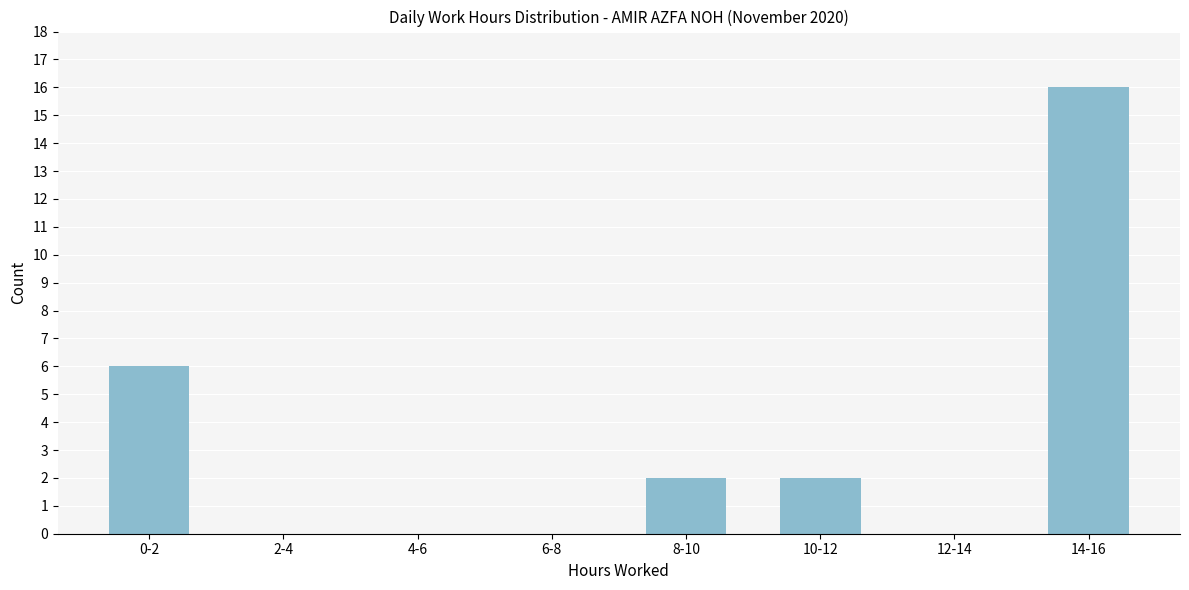

Reading left to right, transcribe all the data shown in this chart.

0-2=6	2-4=0	4-6=0	6-8=0	8-10=2	10-12=2	12-14=0	14-16=16